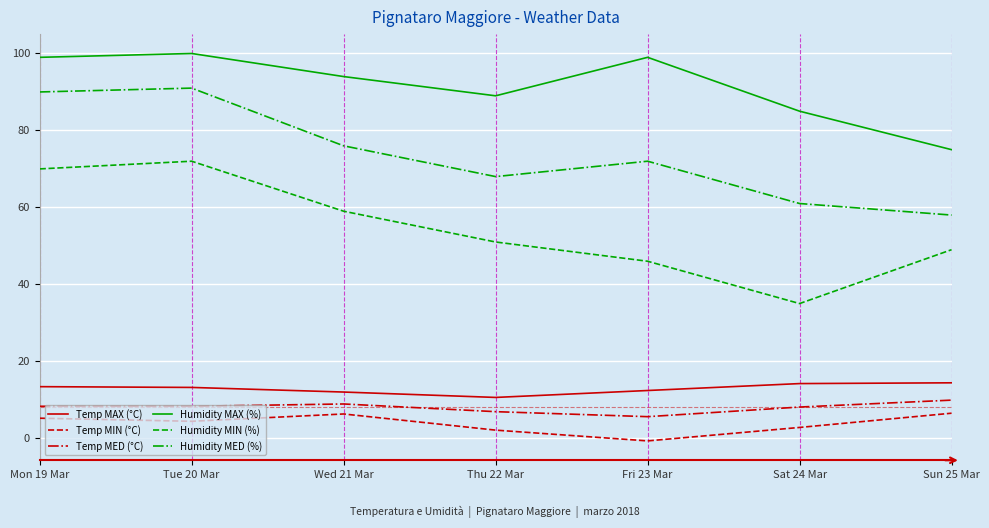

True or false: Temp MED (°C) and Temp MAX (°C) intersect in this chart.

False